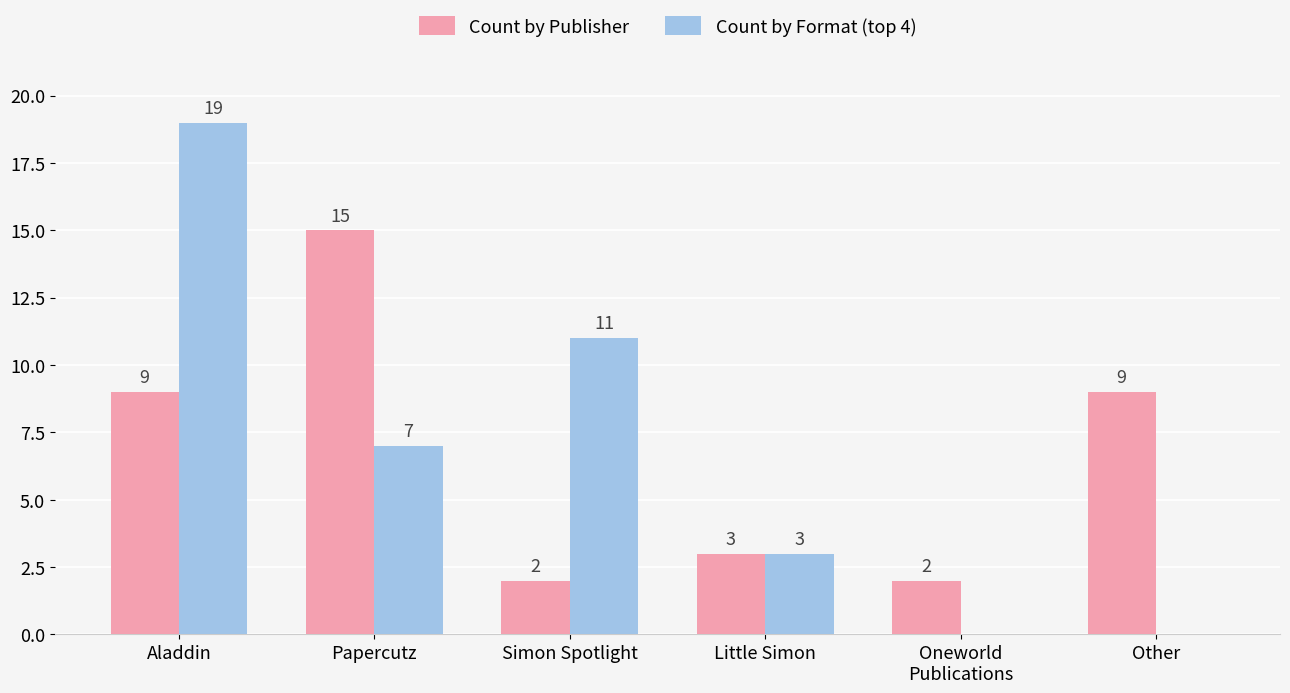

Which series changed the most between Aladdin and Little Simon?

Count by Format (top 4)